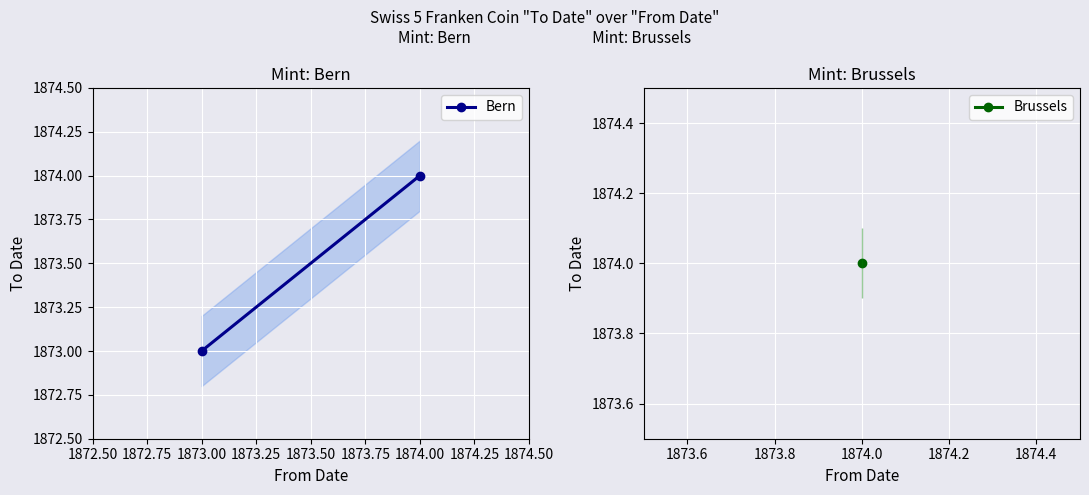

Which has a higher value, 1872.50 or 1872.75?

1872.75